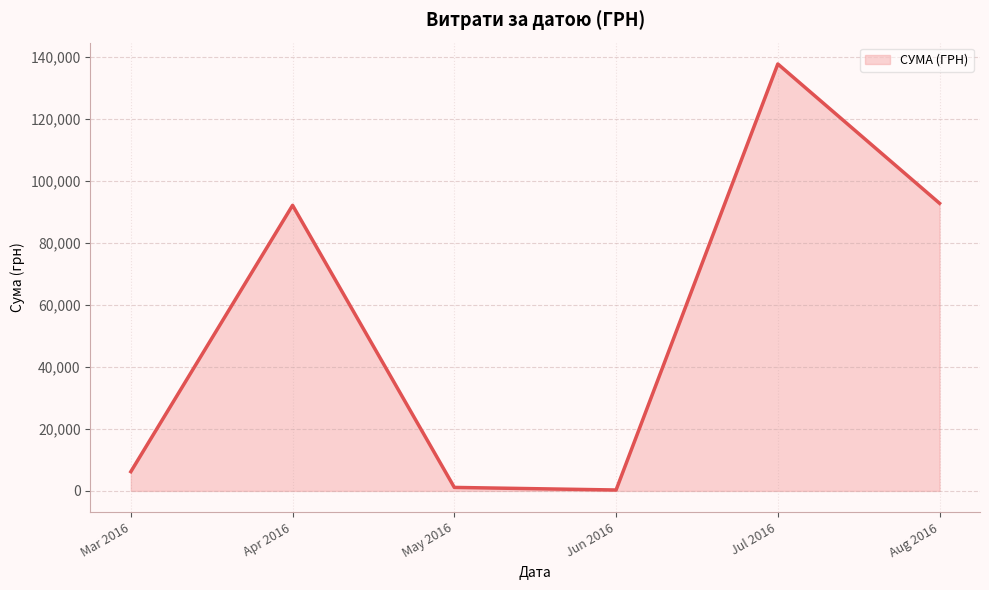

What is the sum of all values?

330564.5